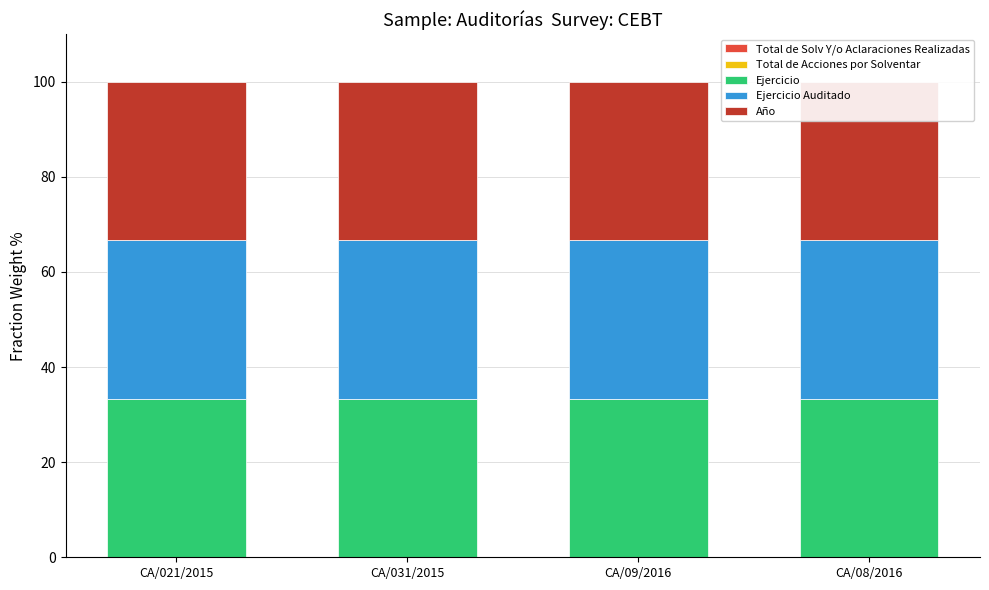

At which label does Ejercicio Auditado reach its peak?

CA/08/2016